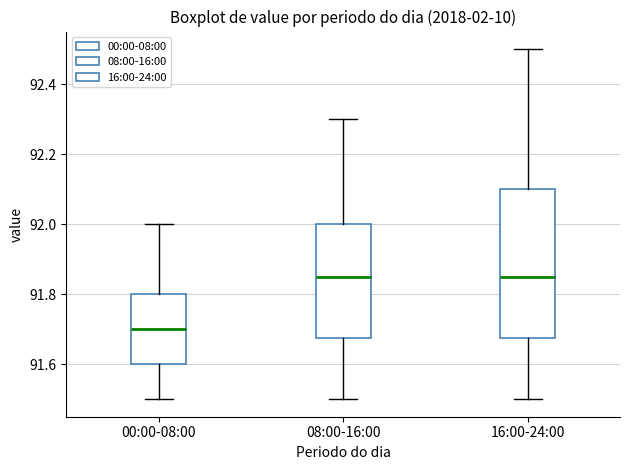

Which box is the tallest, from its lower edge to its upper edge?

16:00-24:00